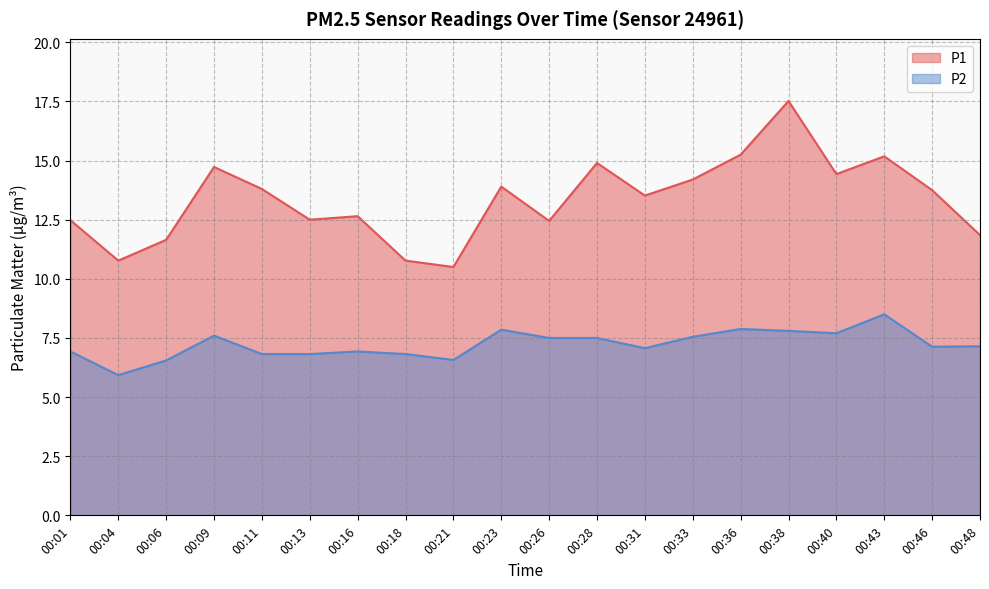

The value of P2 at 00:09 is 4.7. True or false?

False